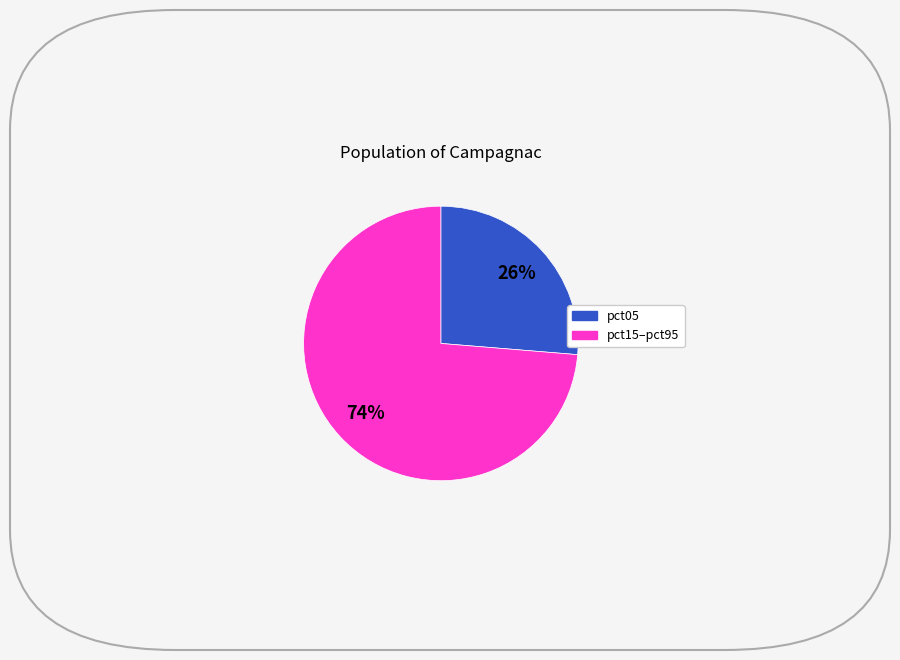

How many segments does this pie chart have?

2